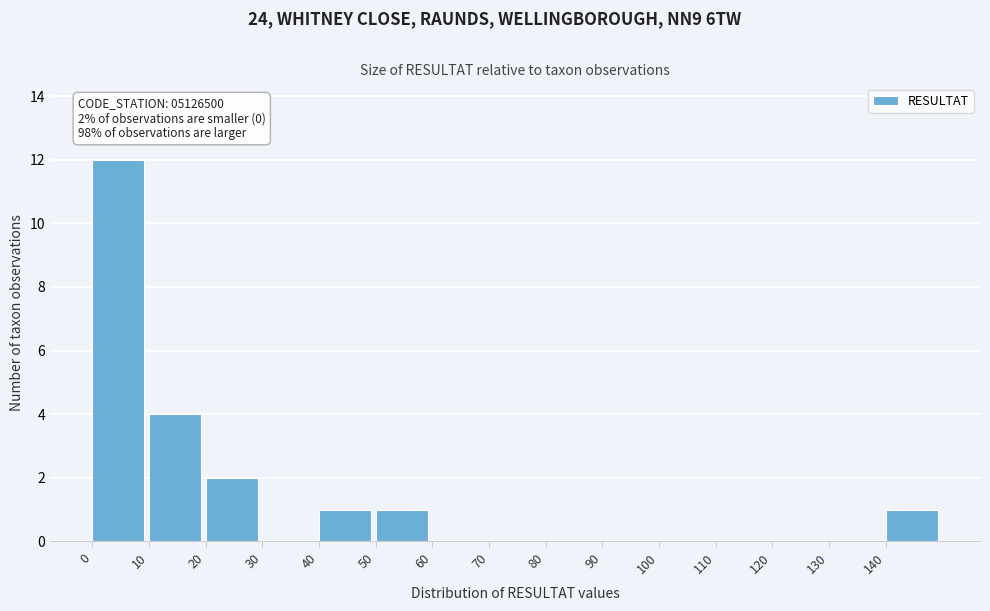

Which range on the x-axis has the tallest bar?

0 to 10